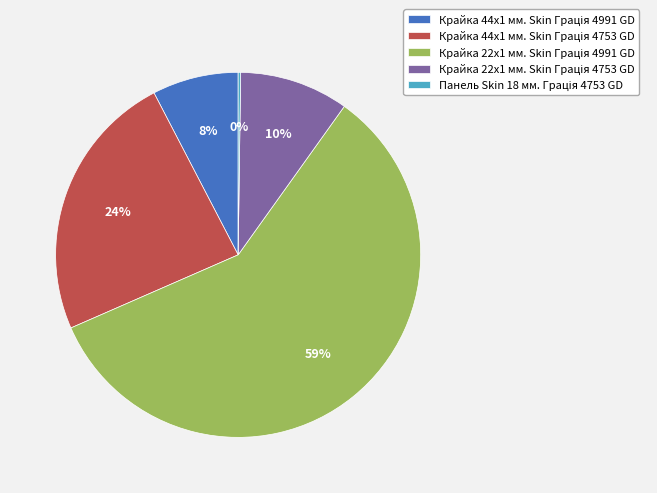

To the nearest percent, what is the difference between the largest and smallest slice percentages?

58%